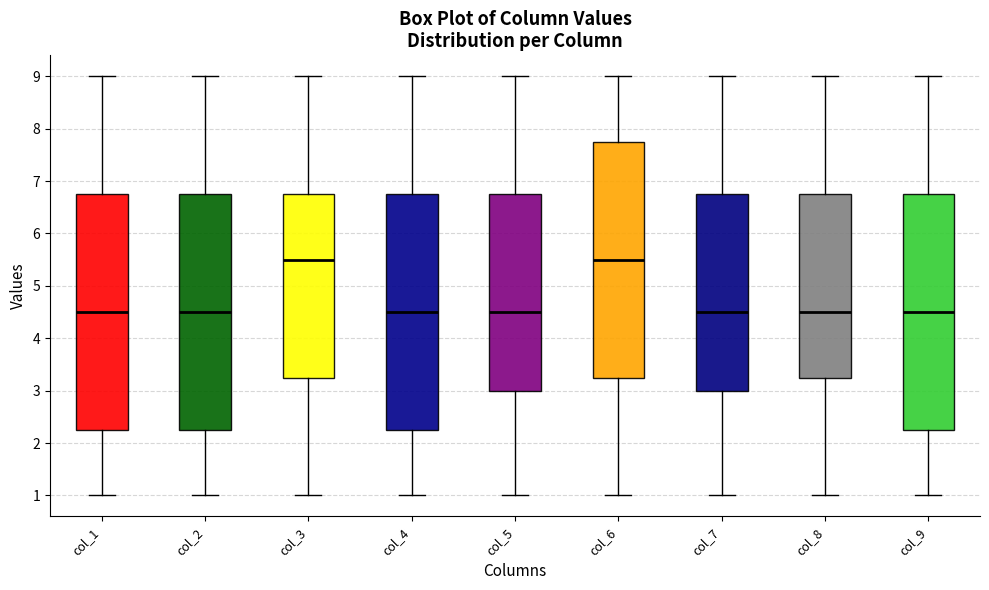

Where is the upper edge of the box for col_8 on the y-axis? The values are not printed on the chart, so give them approximately, as read against the axis.

6.8